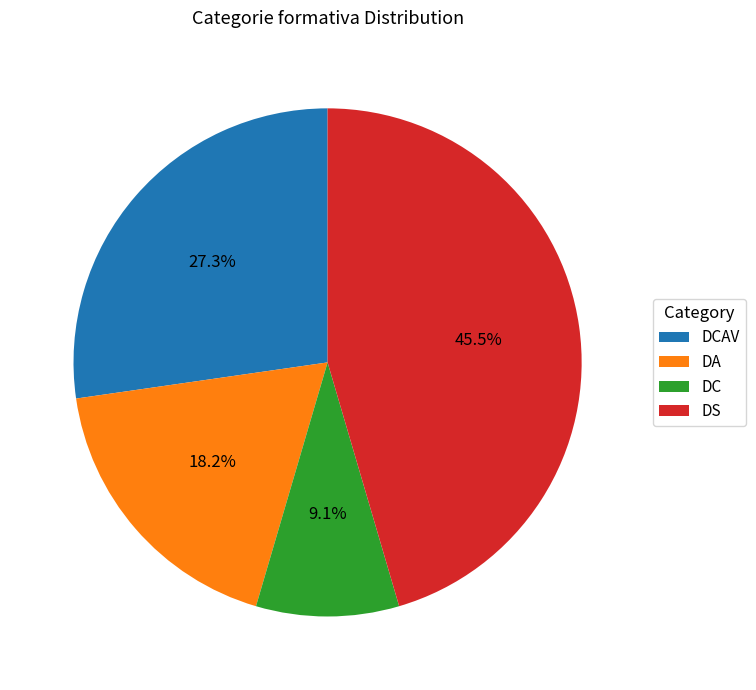

Is it true that DA is 13% of the pie?

False